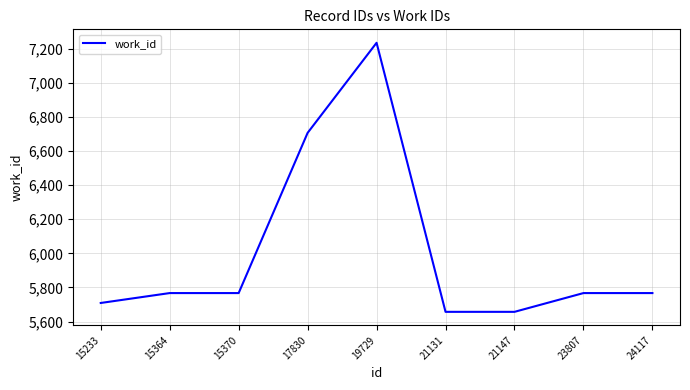

What is the change in value from 21131 to 23807?

+110